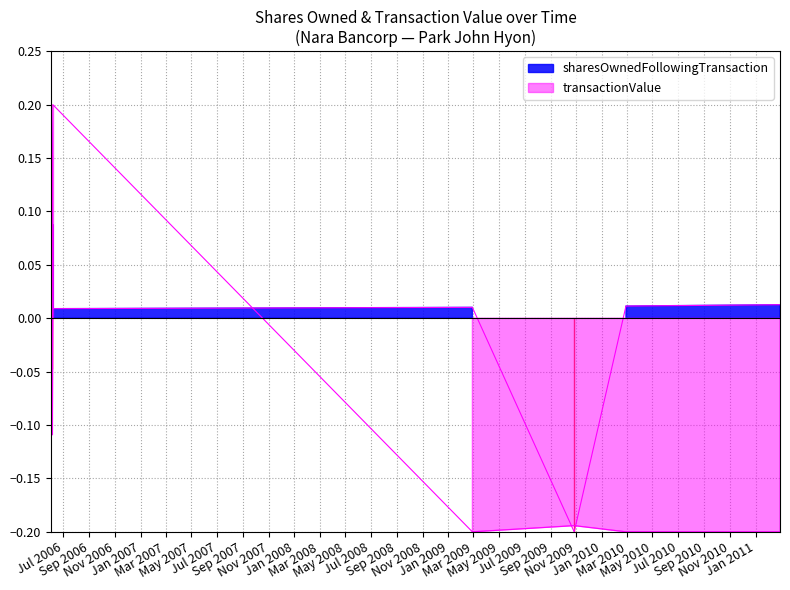

Rank the categories by transactionValue value from highest to lowest.

2006-06-06, 2006-06-05, 2006-06-02, 2006-06-06, 2006-06-05, 2009-10-27, 2009-02-27, 2010-02-27, 2011-02-28